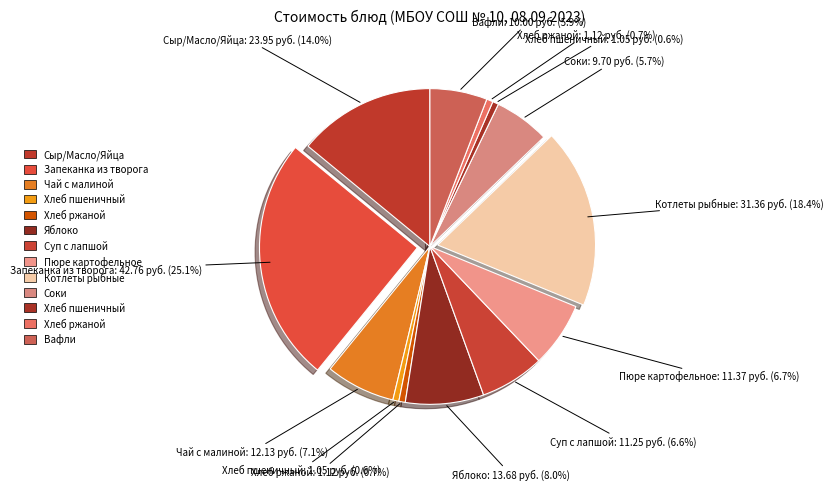

How many slices are in this pie chart?

13